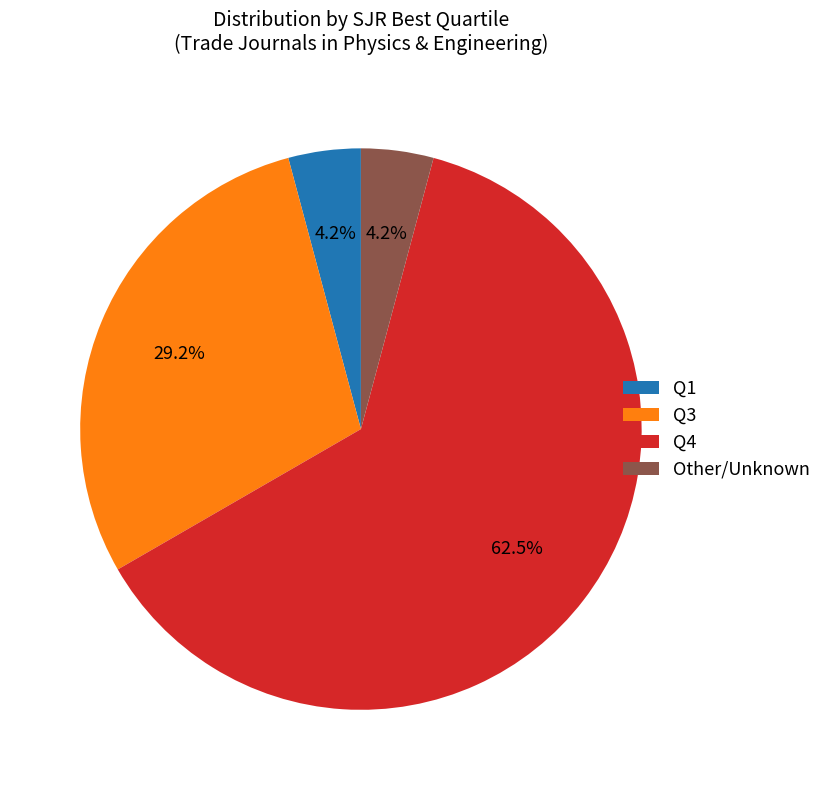

What percentage is NOT represented by Q3?

70.8%